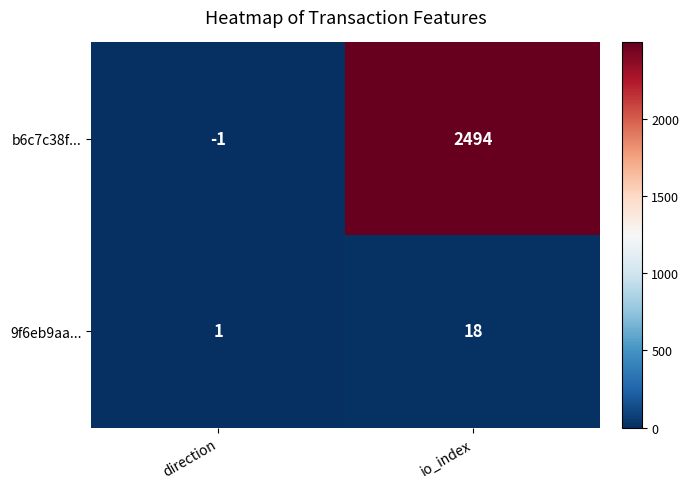

At direction, list the series in order from smallest to largest.

b6c7c38f..., 9f6eb9aa...